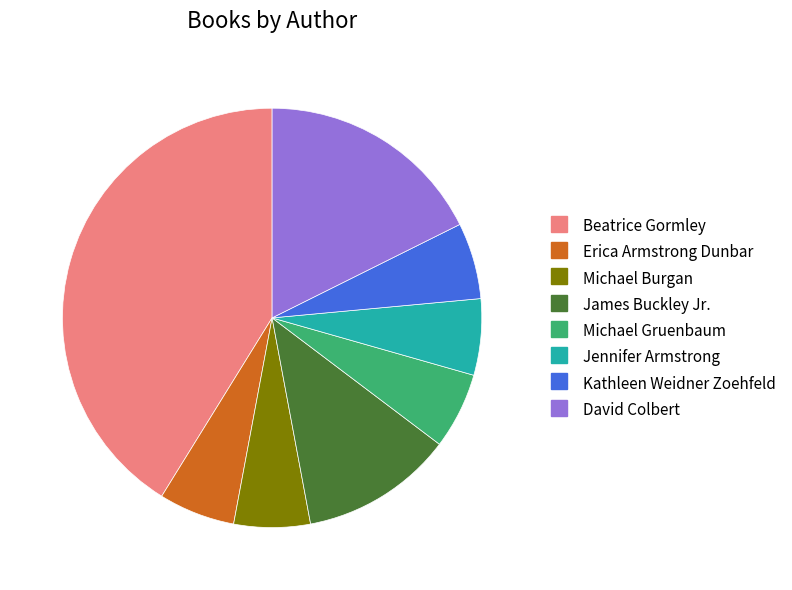

Is the sum of Kathleen Weidner Zoehfeld and Beatrice Gormley greater than half?

No